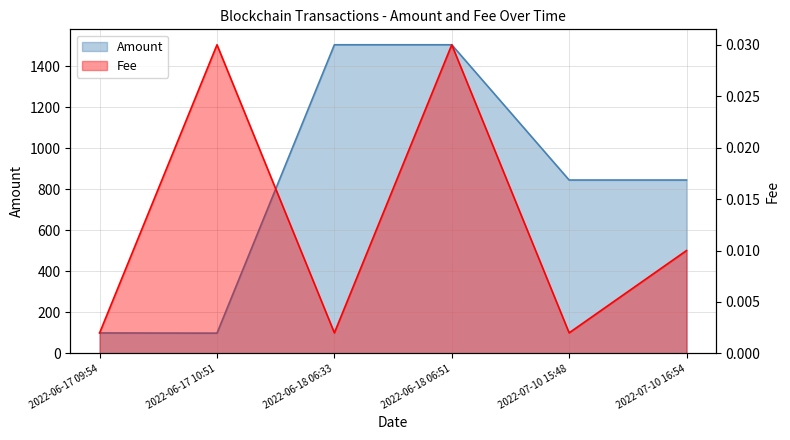

What is the sum of all Amount values?

4903.1